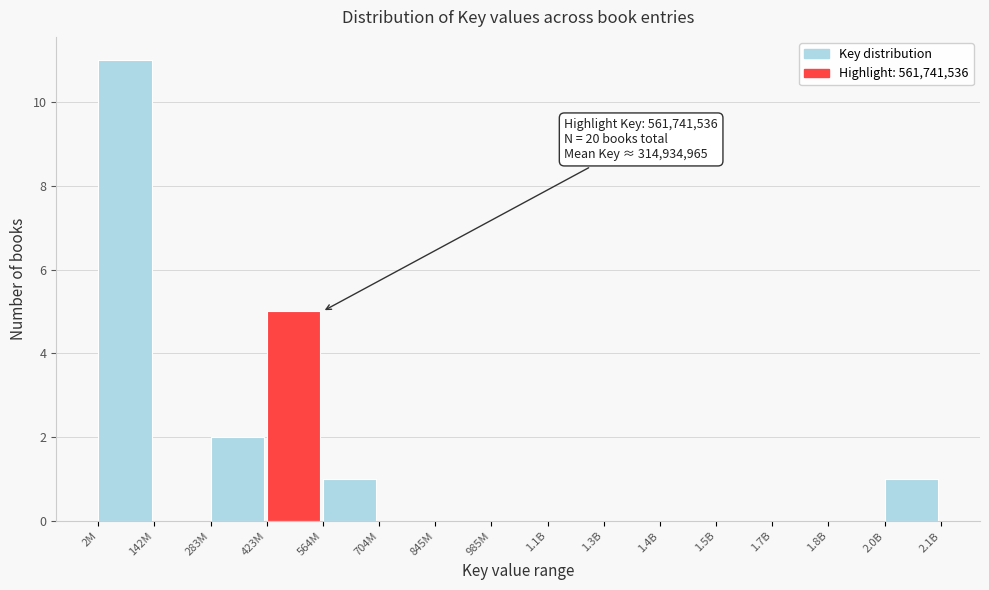

Reading left to right, what are all the values shown in this chart?

2M=11	142M=0	283M=2	423M=5	564M=1	704M=0	845M=0	985M=0	1.1B=0	1.3B=0	1.4B=0	1.5B=0	1.7B=0	1.8B=0	2.0B=1